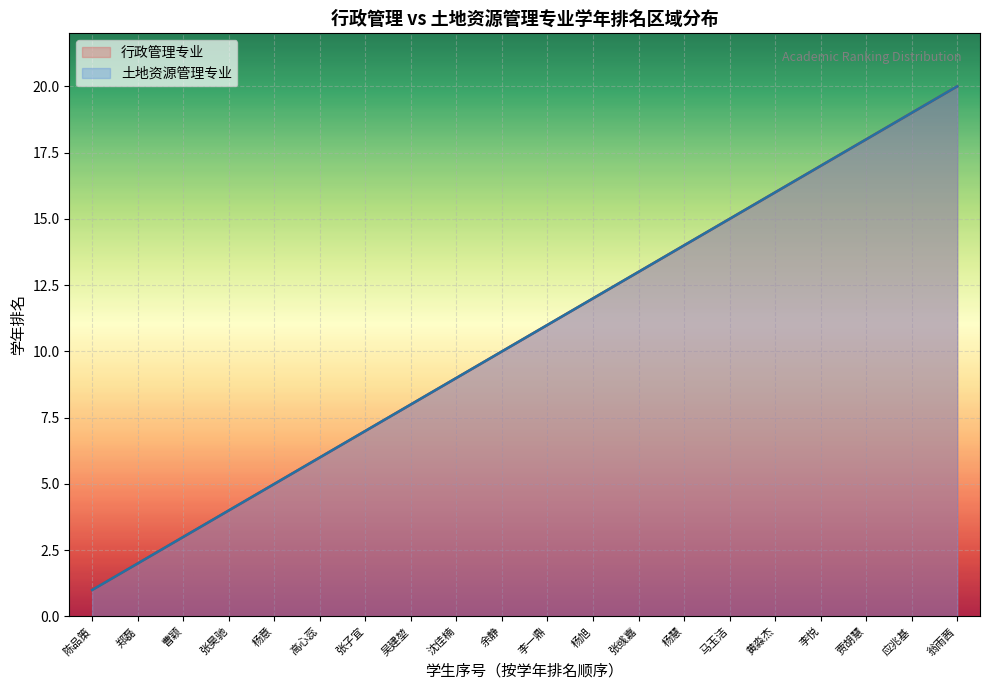

At which label does 行政管理专业 reach its minimum?

陈品策